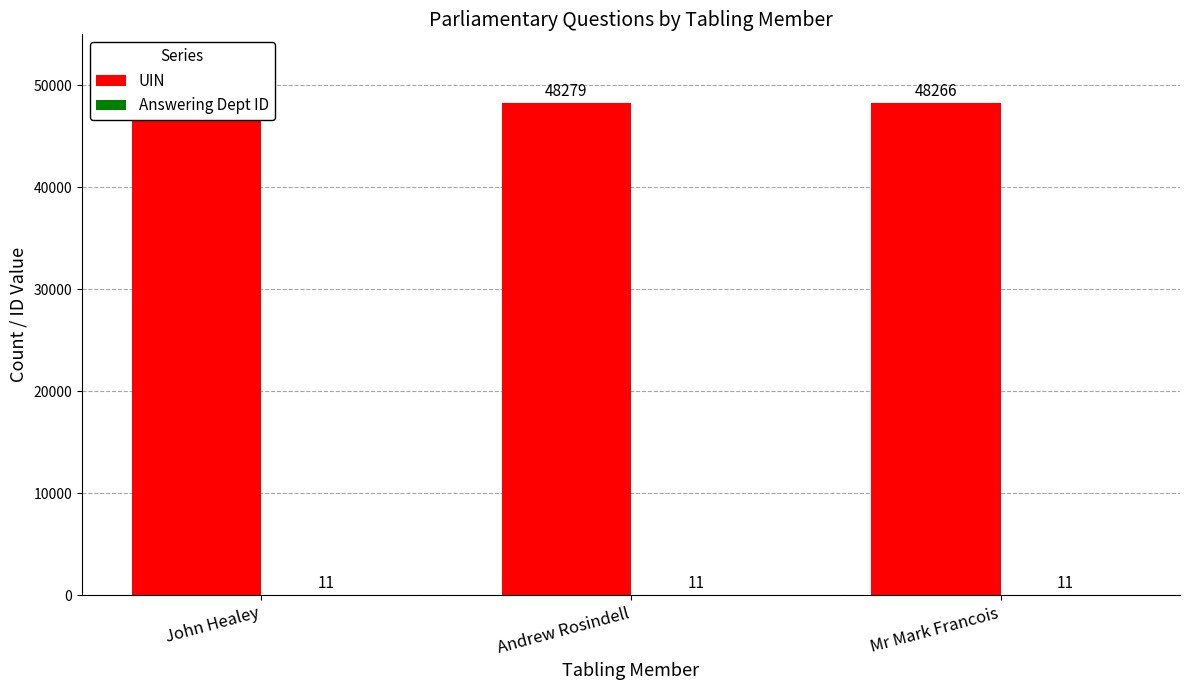

True or false: UIN has a value of 66681 at John Healey.

False